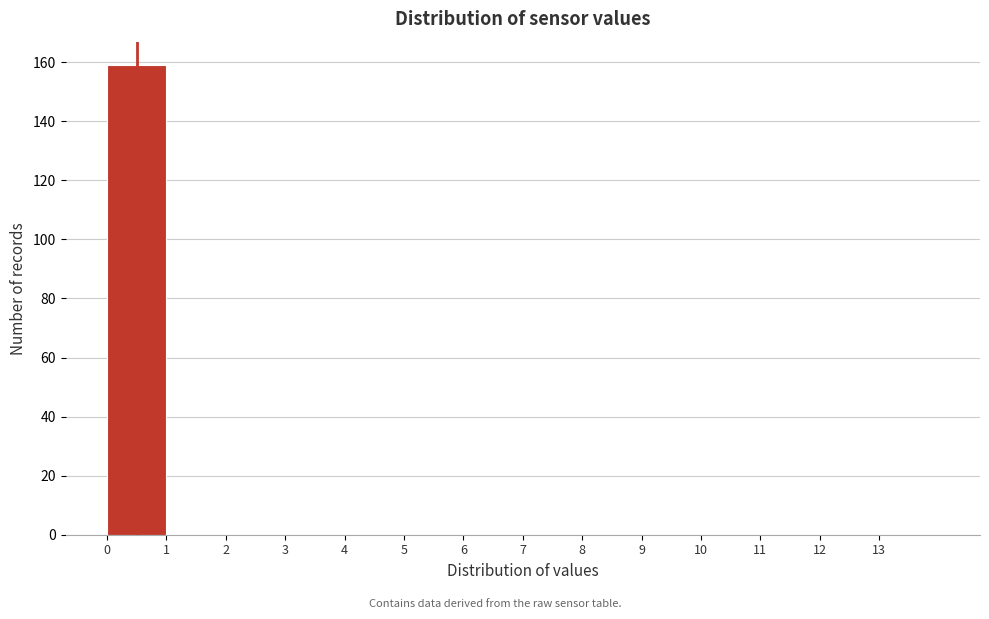

How tall is the bar that spans 0 to 1 on the x-axis? The values are not printed on the chart, so give them approximately, as read against the axis.

160